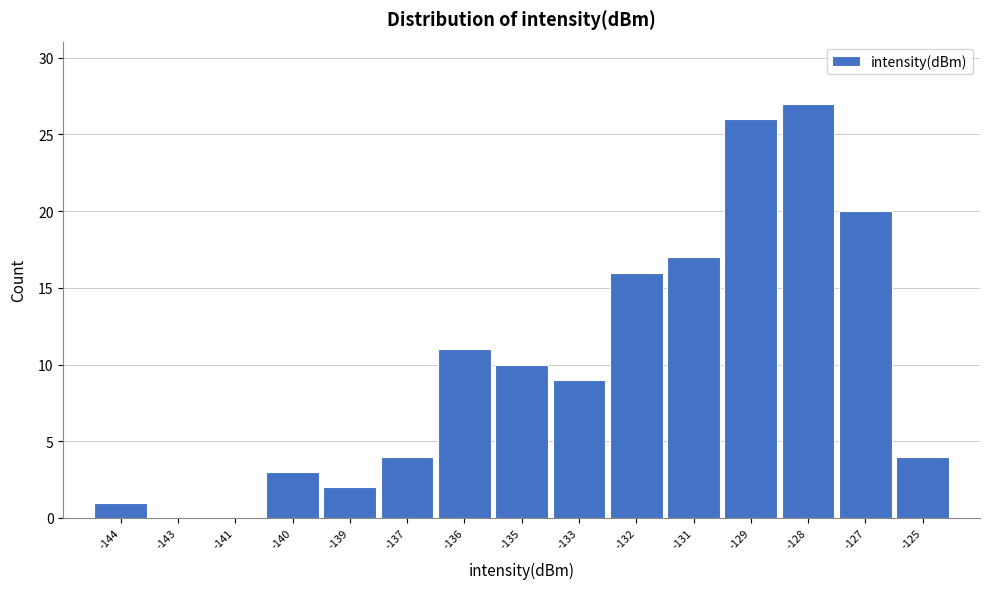

Reading left to right, list all the values displayed in this chart.

-144=1	-143=0	-141=0	-140=3	-139=2	-137=4	-136=11	-135=10	-133=9	-132=16	-131=17	-129=26	-128=27	-127=20	-125=4